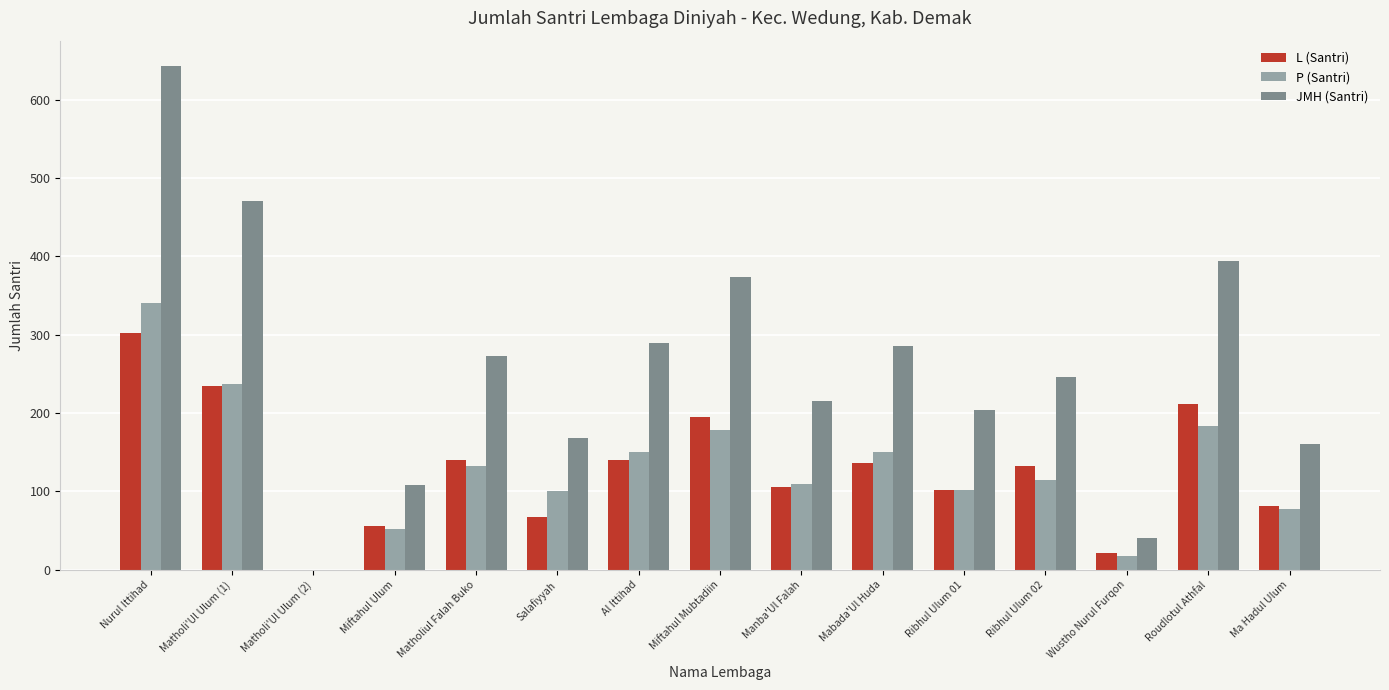

Which category has the highest value across all series?

Nurul Ittihad